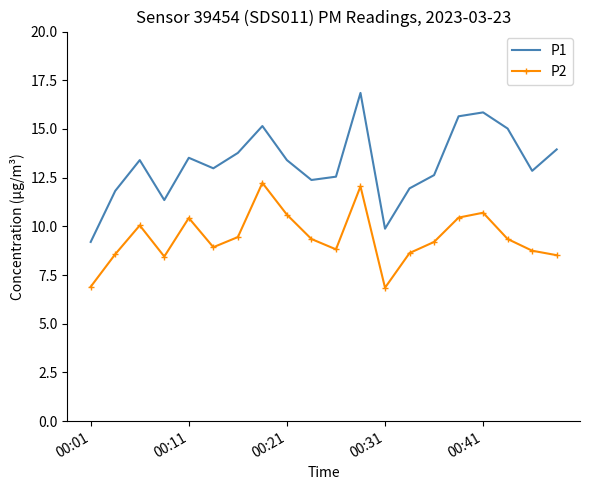

Which series has the largest total across all categories?

P1